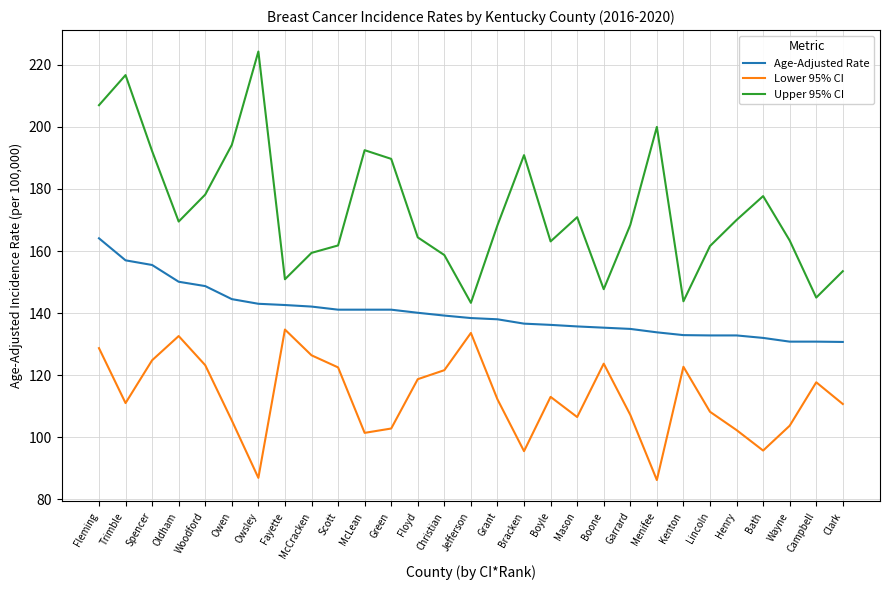

How many lines are shown in the chart?

3